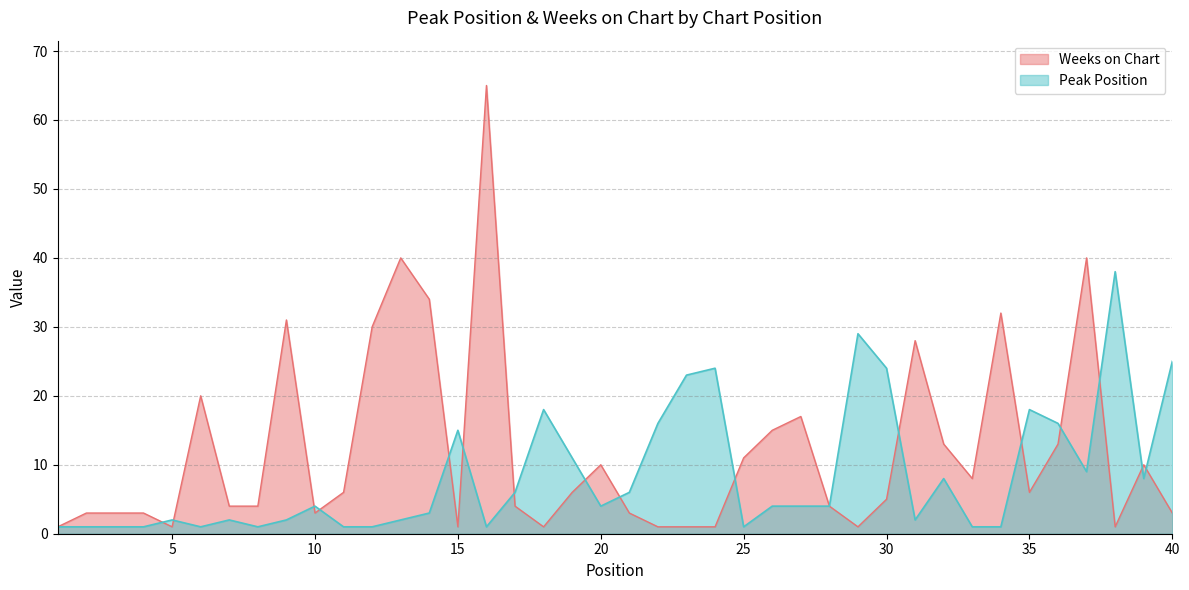

What is the total value across all series at 23?

24